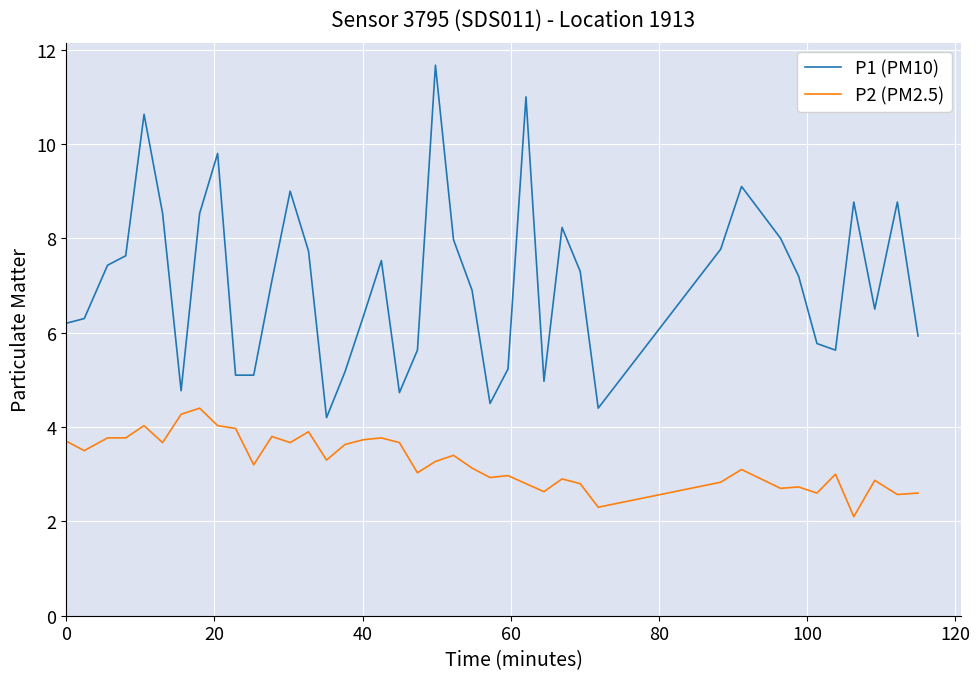

True or false: P1 (PM10) and P2 (PM2.5) cross at least once.

False